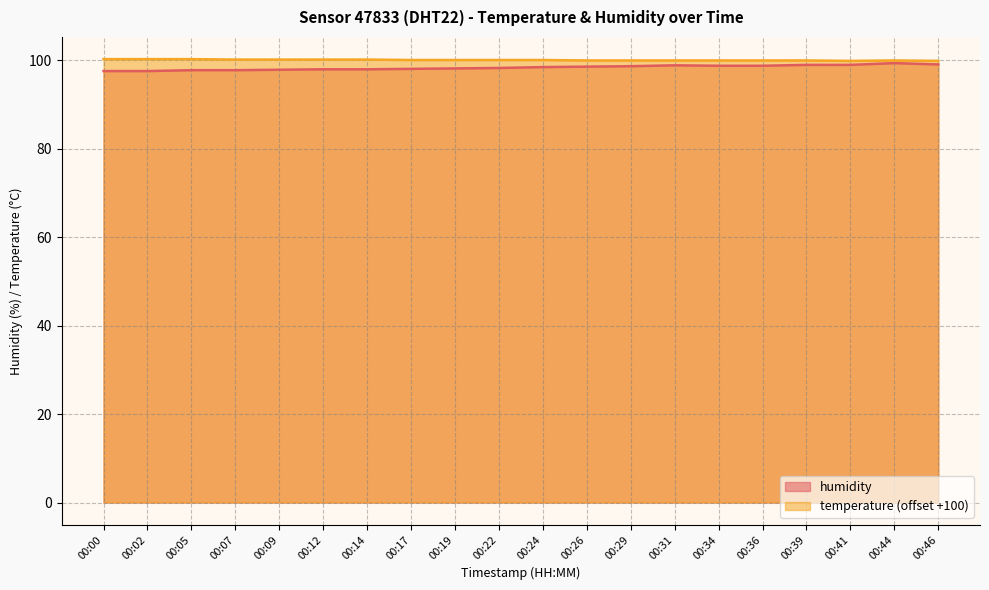

The humidity series shows 152.9 at 00:46. True or false?

False